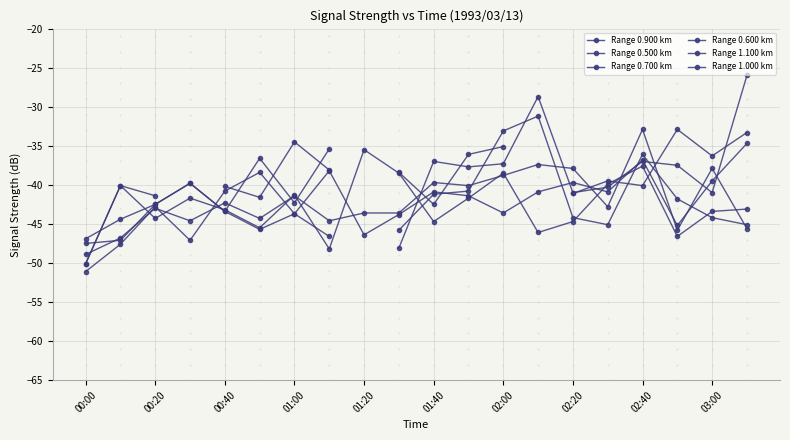

The 0.700 series shows -34.7 at 03:10. True or false?

True